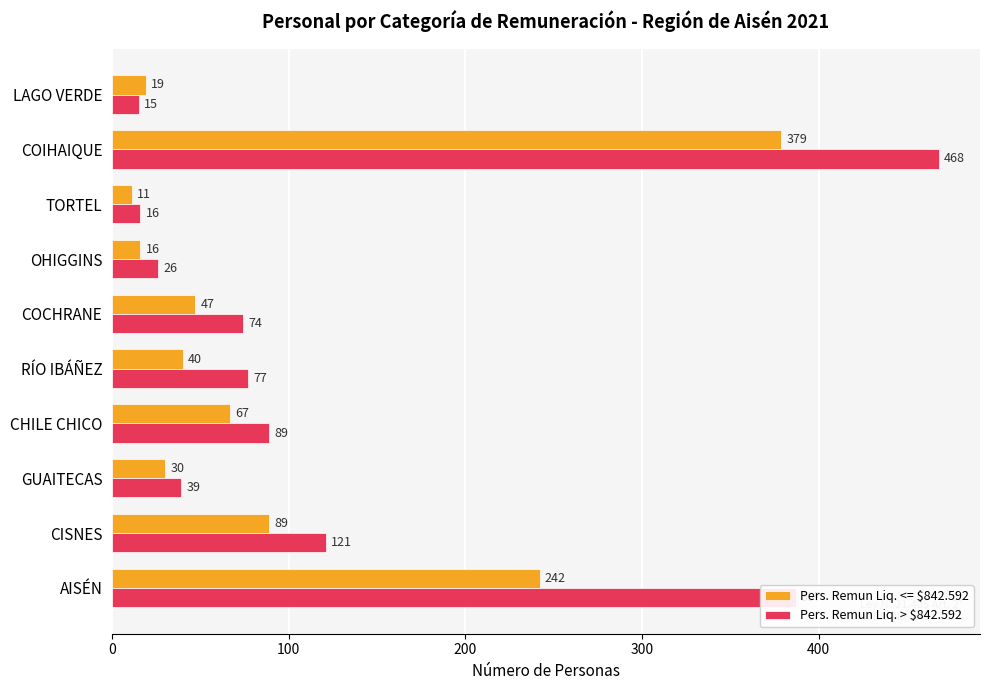

The value of Pers. Remun Liq. <= $842.592 at COCHRANE is 47. True or false?

True